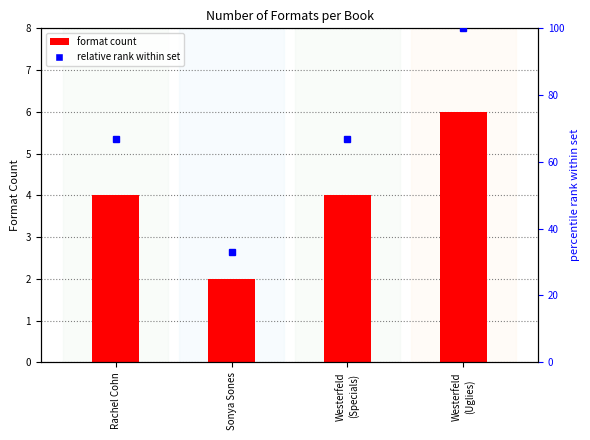

Are the bars grouped side by side (vs. stacked)?

No